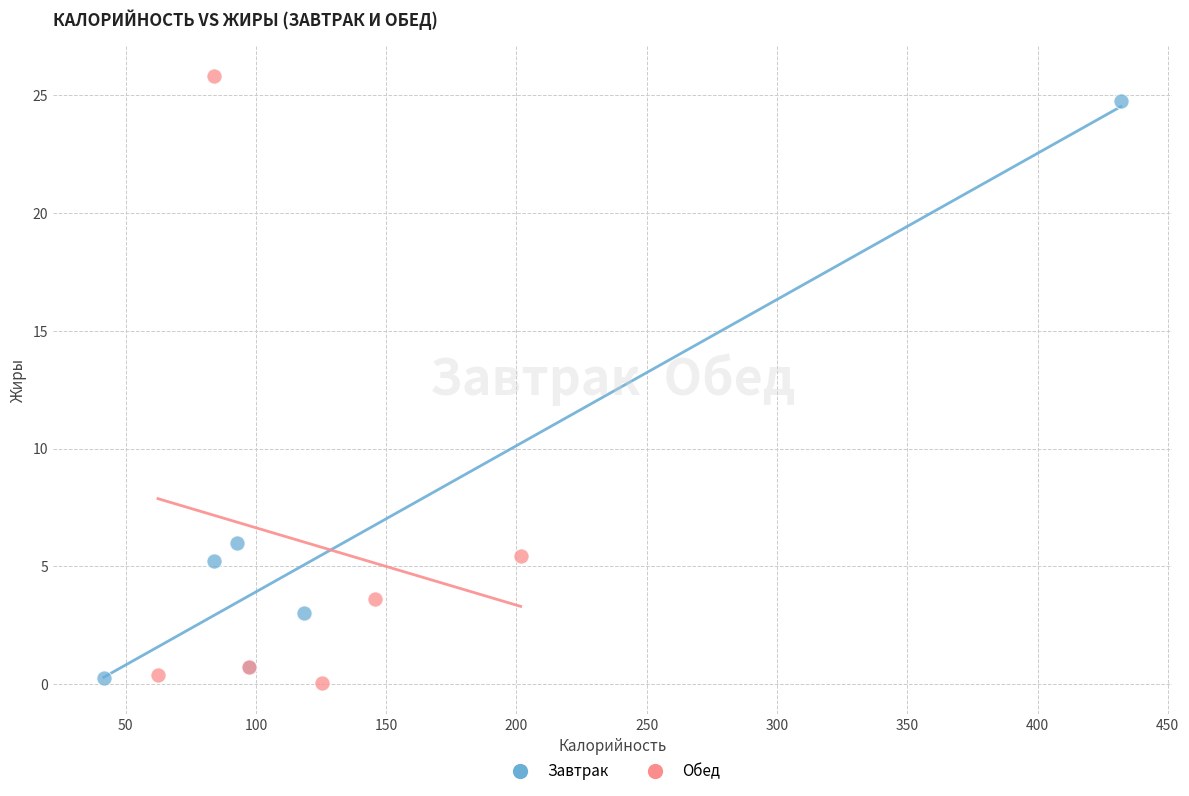

Which series has the widest spread of Y values?

Обед